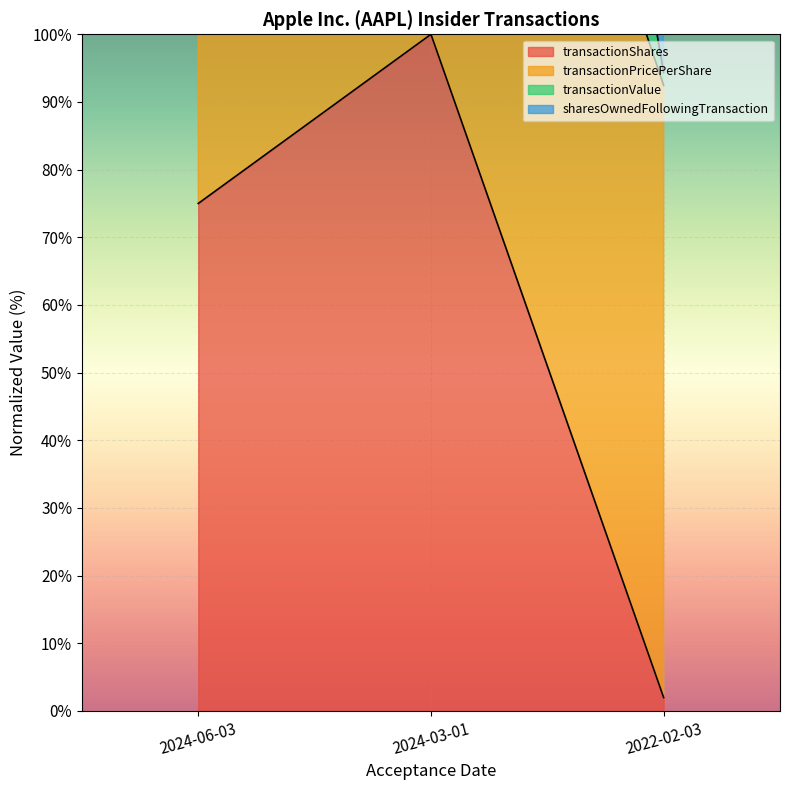

How many data points in transactionValue are above 350?

2